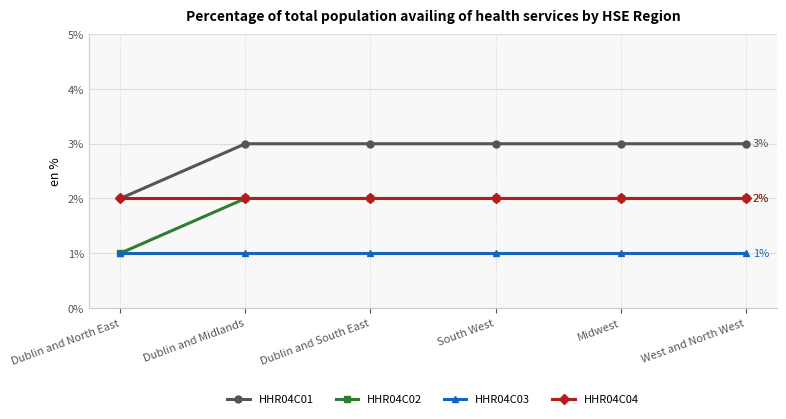

Does the chart have visible grid lines?

Yes